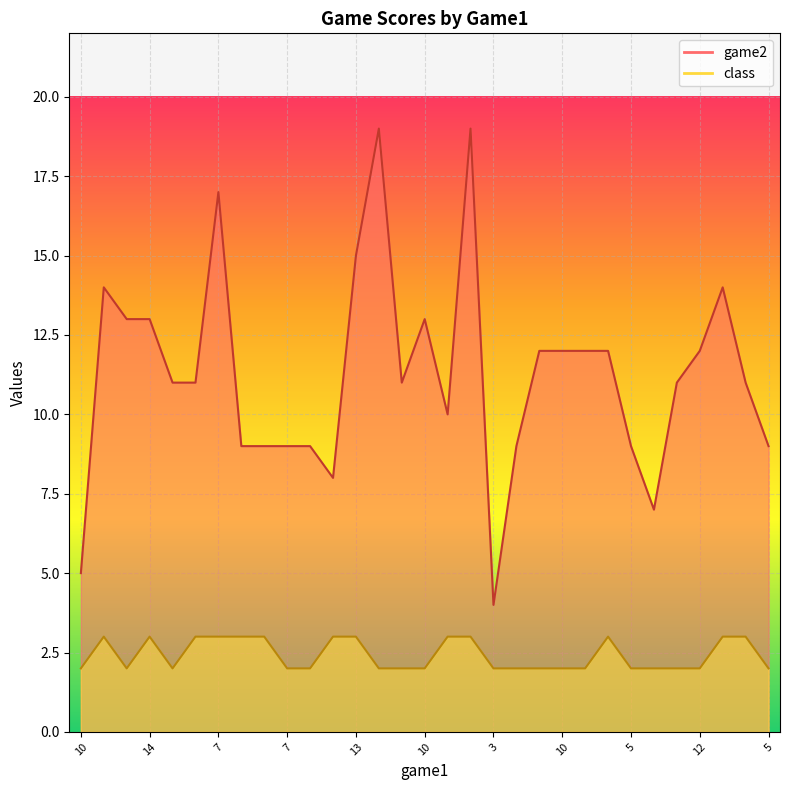

Which series has the widest spread of values?

game2